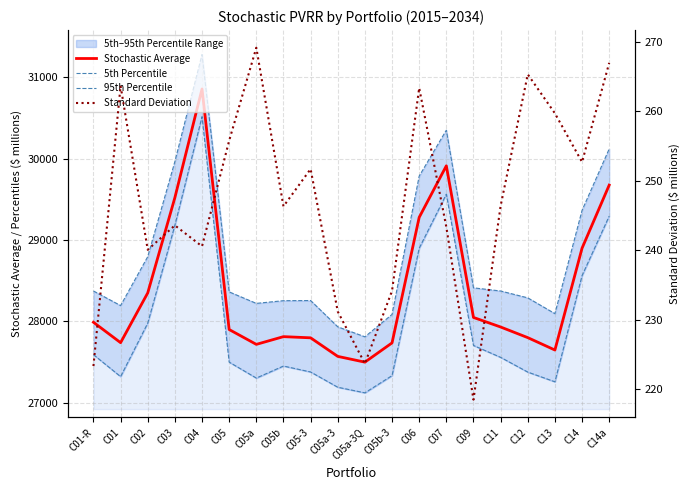

In 5th Percentile, how many points are higher than both neighbors (excluding endpoints)?

3